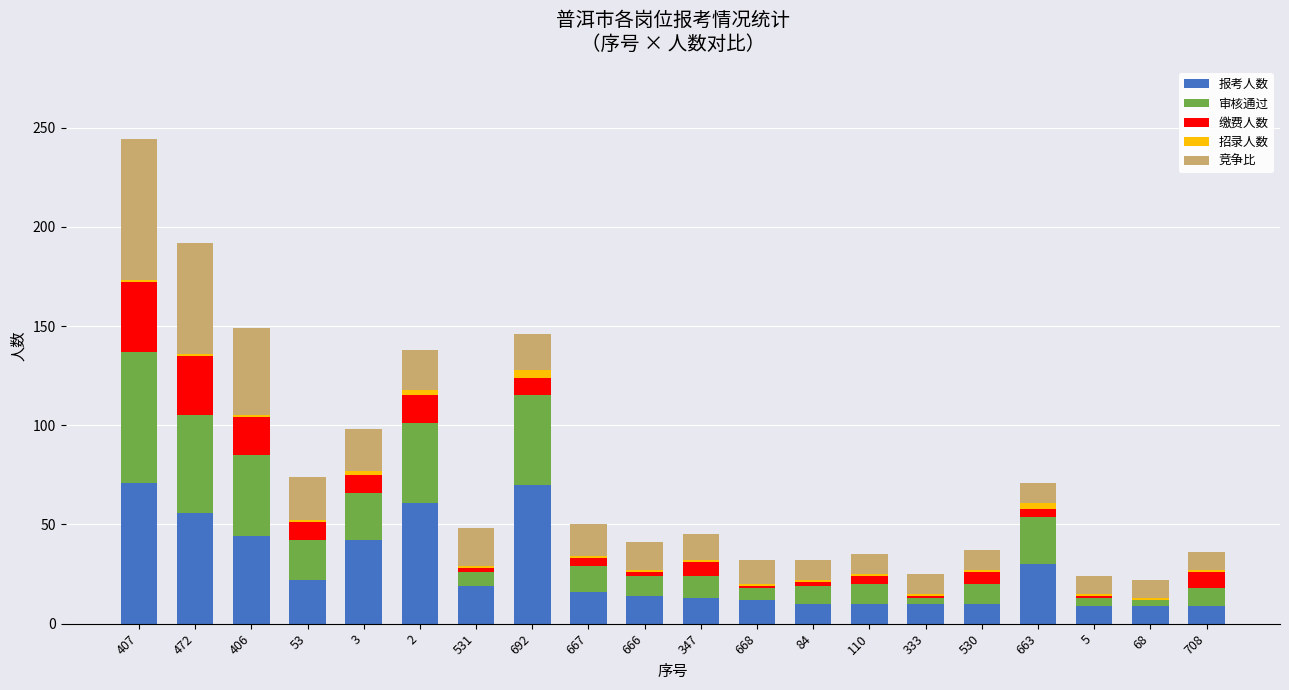

At which category is the sum across all series the highest?

407